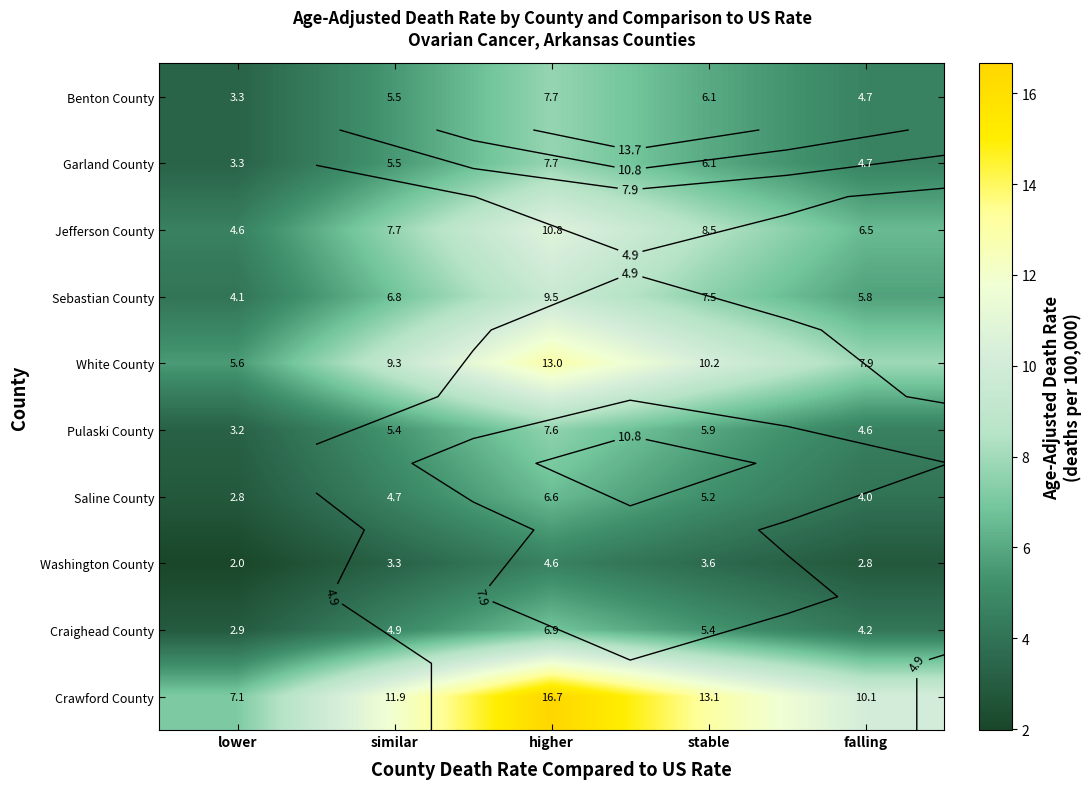

Rank the series at higher from highest to lowest value.

Crawford County, White County, Jefferson County, Sebastian County, Benton County, Garland County, Pulaski County, Craighead County, Saline County, Washington County